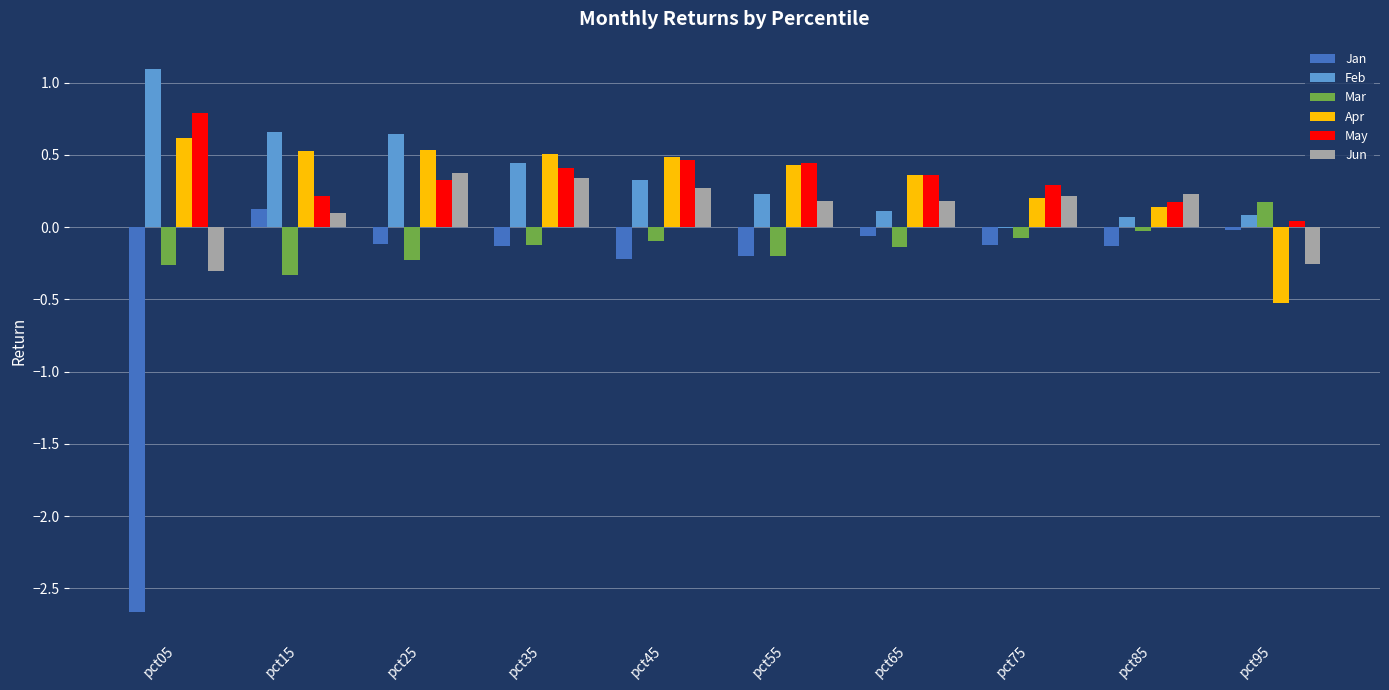

Which series changed the most between pct85 and pct95?

Apr